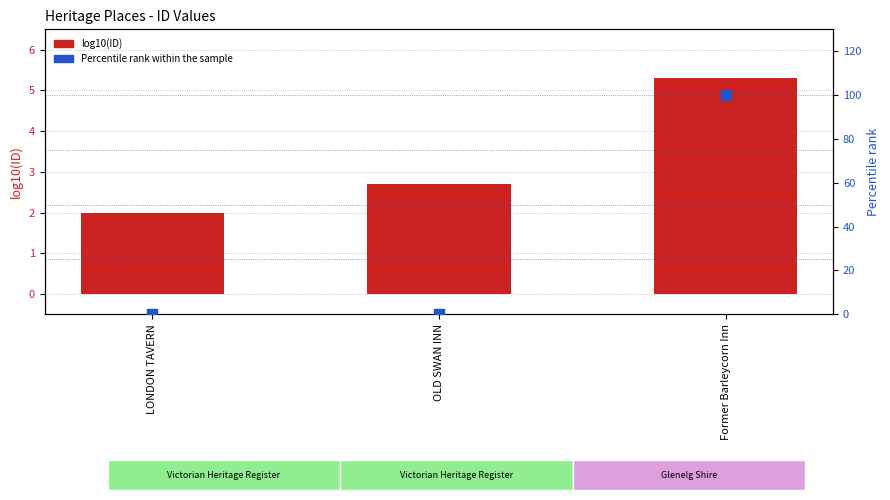

Is the value of Percentile rank within the sample at OLD SWAN INN greater than the value of log10(ID) at LONDON TAVERN?

No